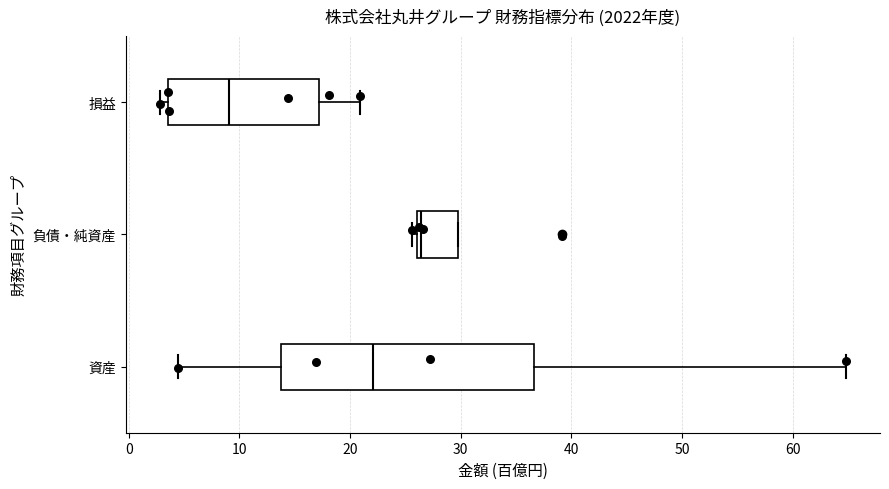

Reading bottom to top, read every box against the x-axis: the position of its median line, the range the box covers, and the ends of its whiskers. The values are not printed on the chart, so give them approximately, as read against the axis.

資産: median 22, box 14 to 37, whiskers 4 to 65
負債・純資産: median 26 (just right of the box's left edge), box 26 to 30, whiskers 26 (just left of the box's left edge) to 30
損益: median 9, box 4 to 17, whiskers 3 to 21